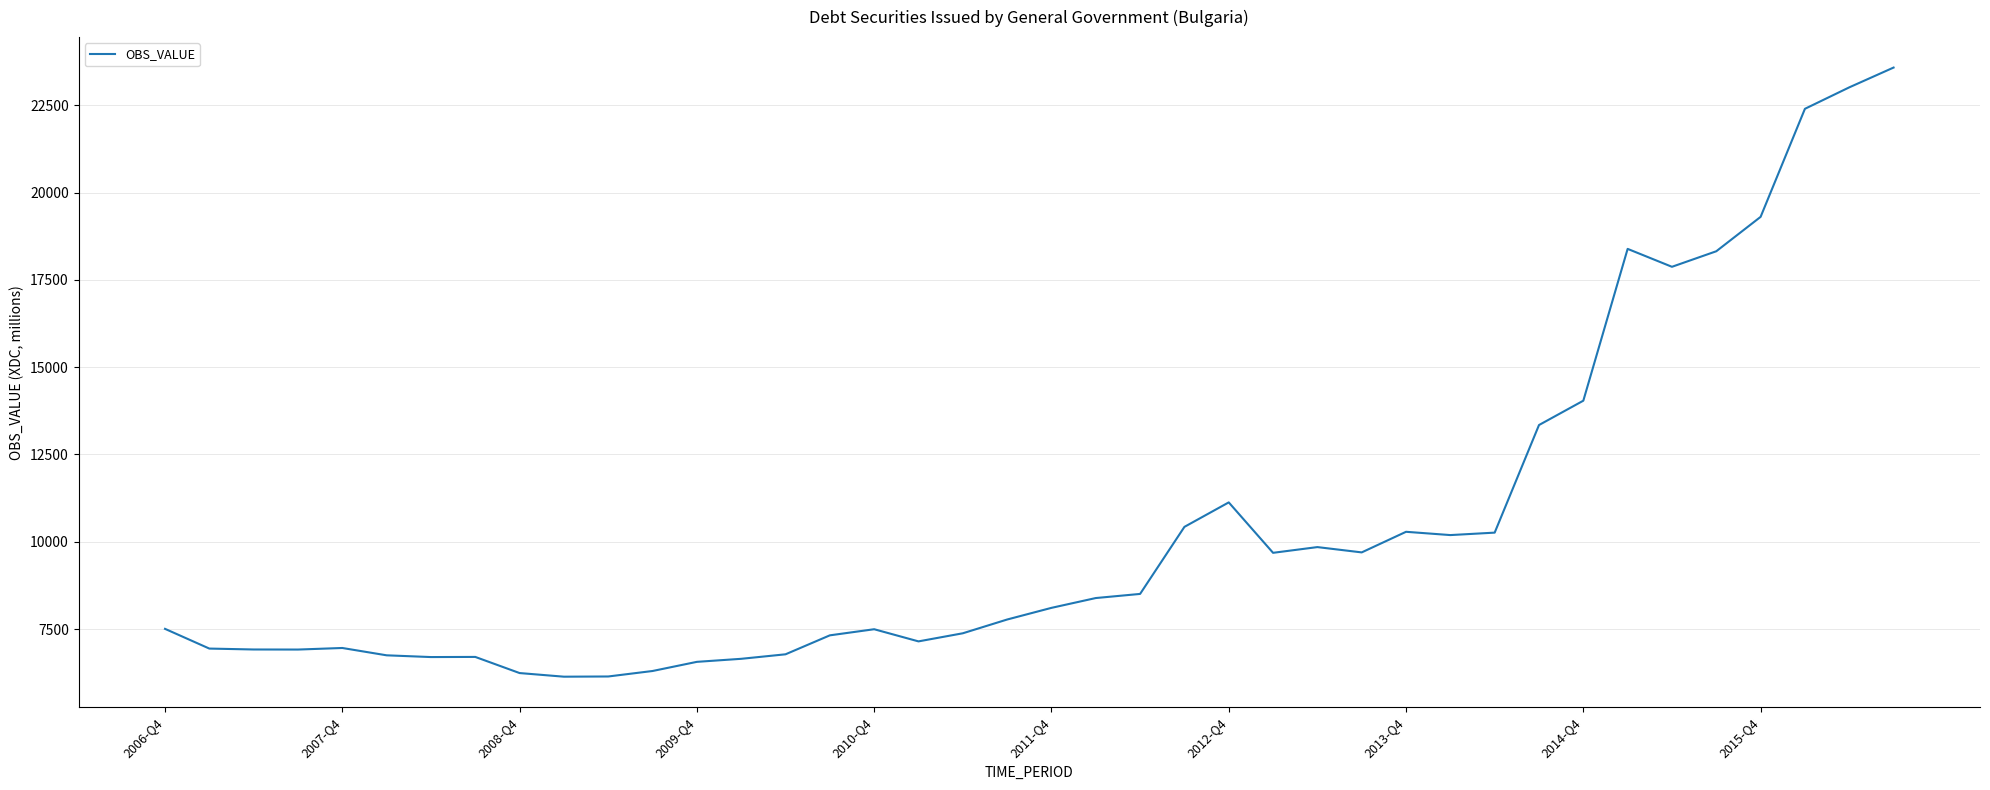

What is the maximum value shown in the chart?

23579